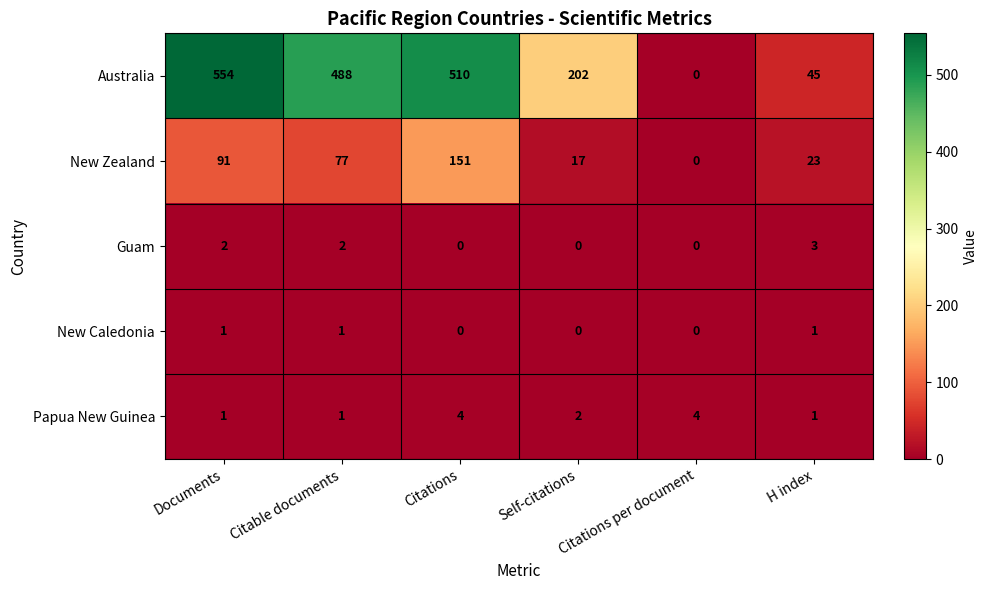

Is it true that Papua New Guinea equals 7 at Citations?

False